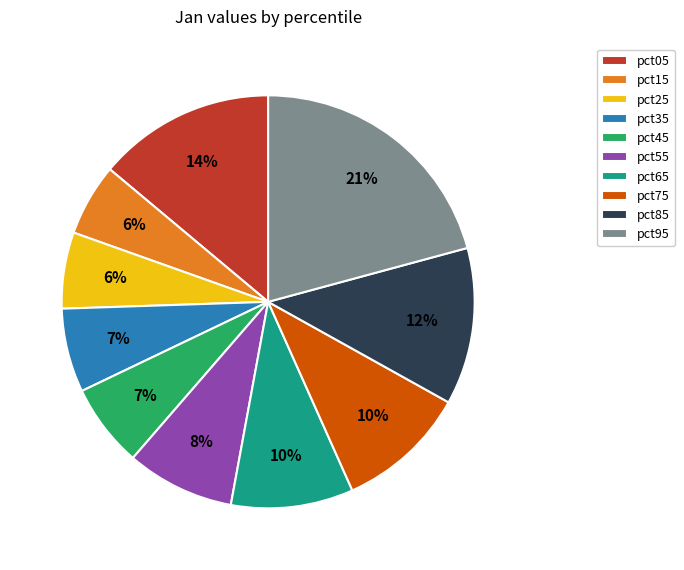

To the nearest percent, what portion does pct85 represent?

12%